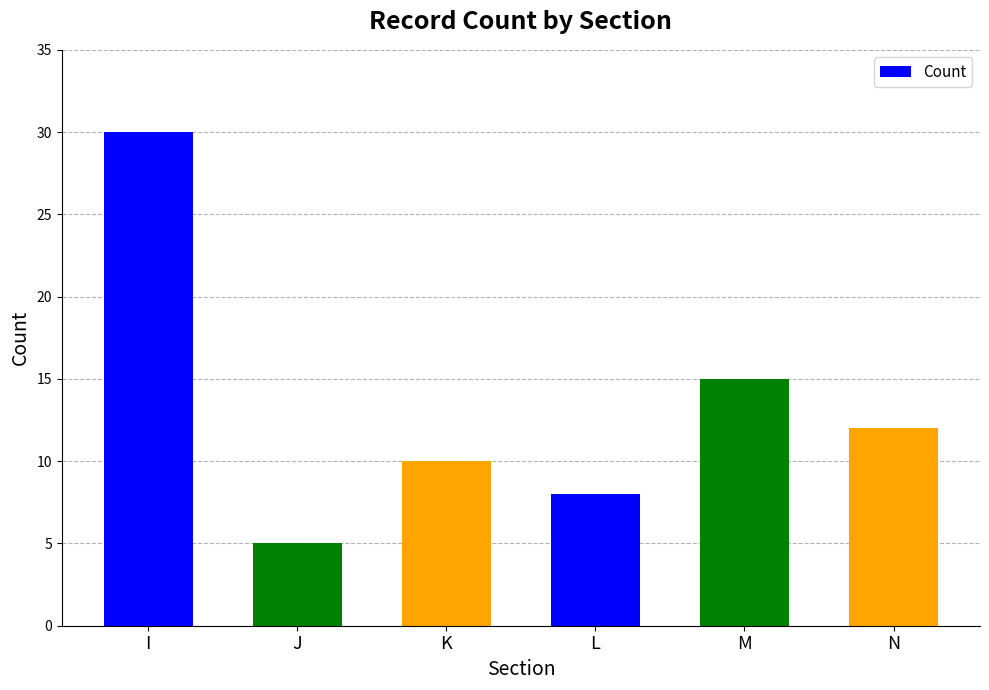

What is the change in value from I to N?

-18